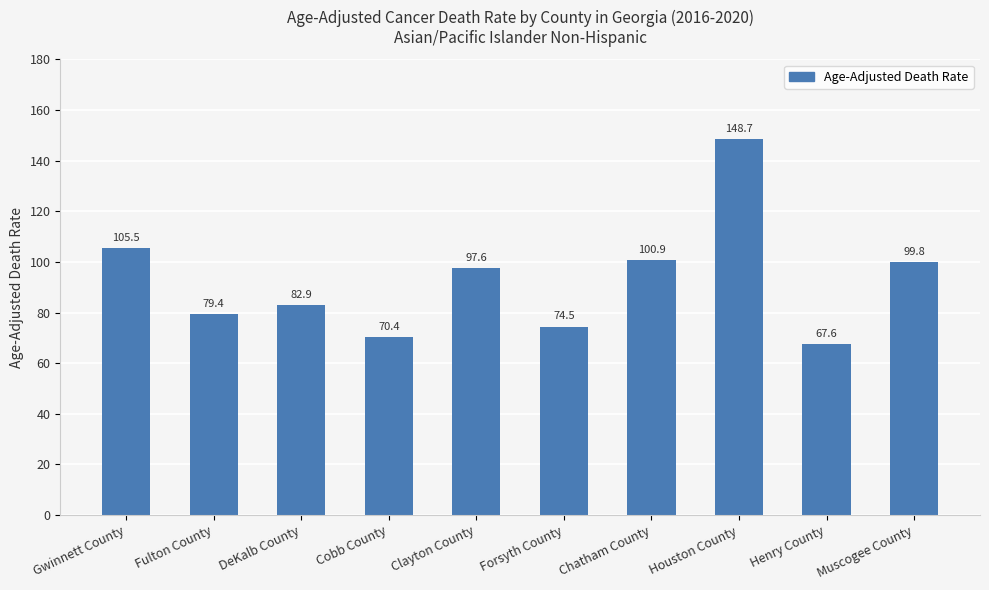

What is the minimum value shown in the chart?

67.6